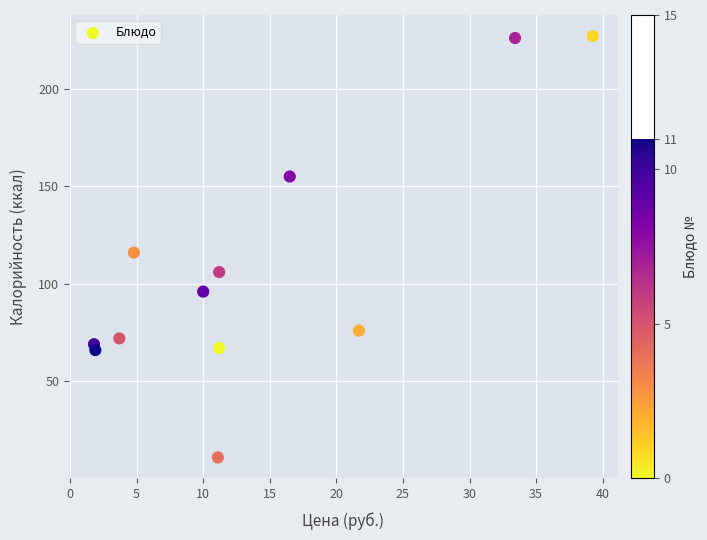

What is the average Y value?

107